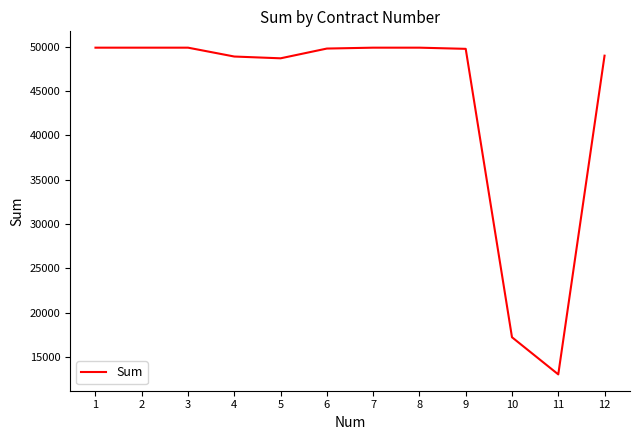

What is the ratio of the value at 9 to the value at 1?

1.0